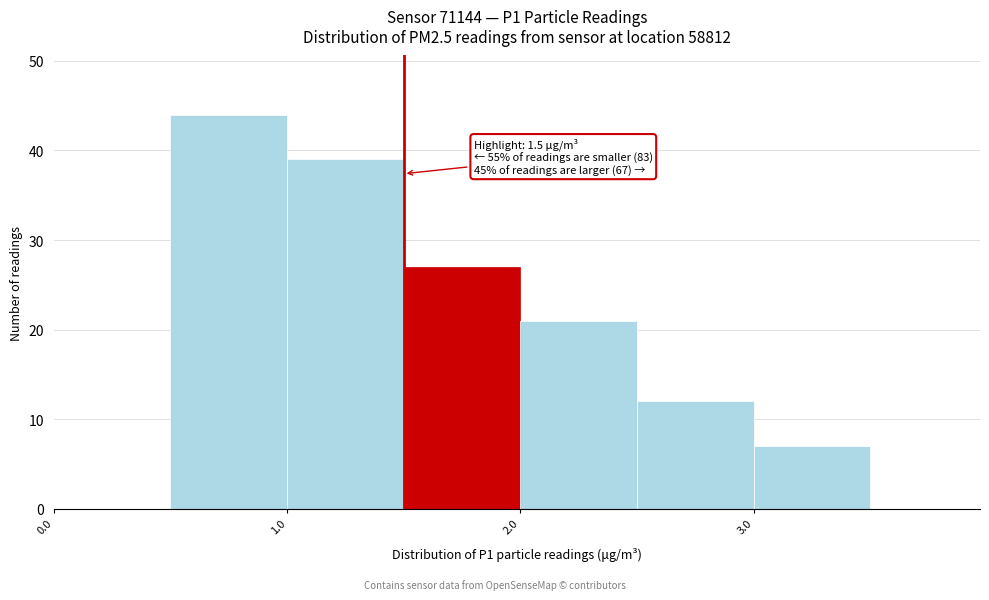

Over which range of the x-axis is the bar tallest?

0.5 to 1.0